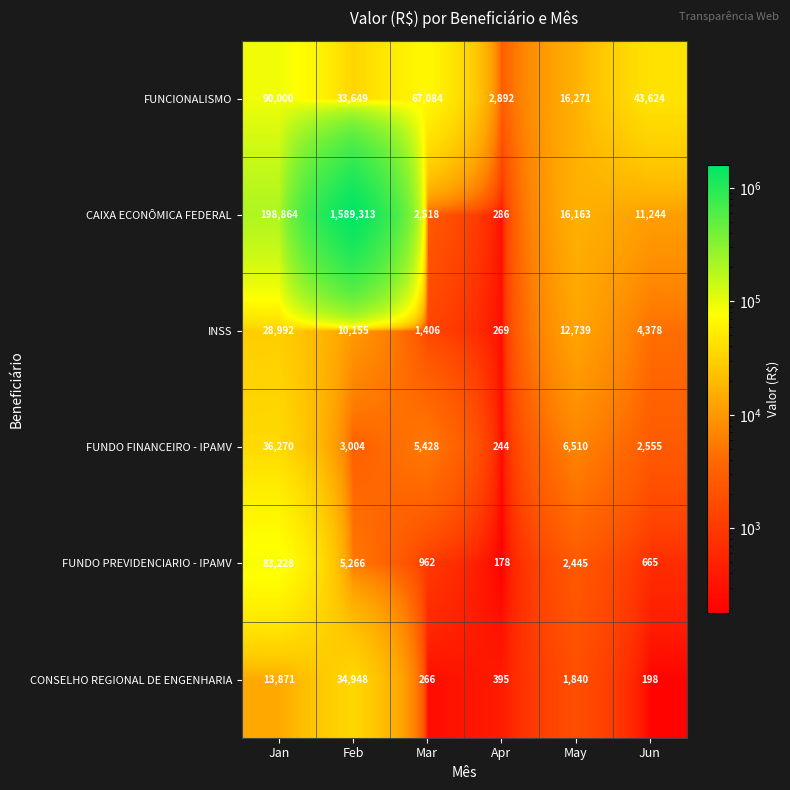

Which series has the largest total across all categories?

CAIXA ECONÔMICA FEDERAL